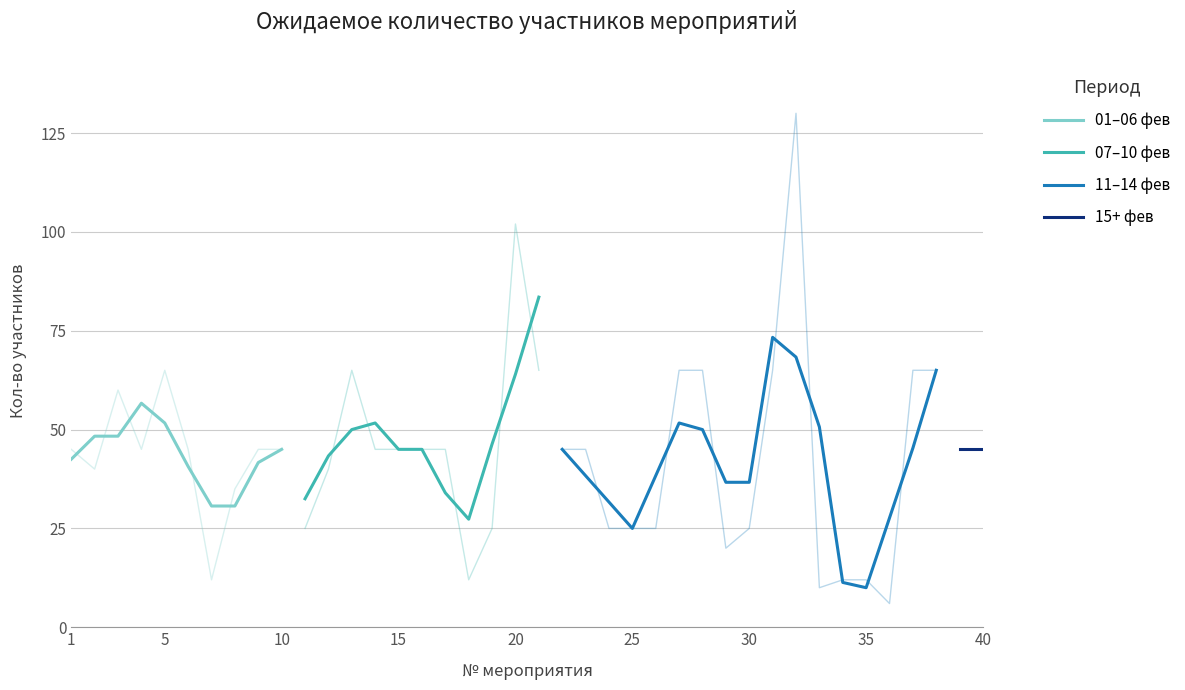

Is this an area chart (filled region under the line)?

No